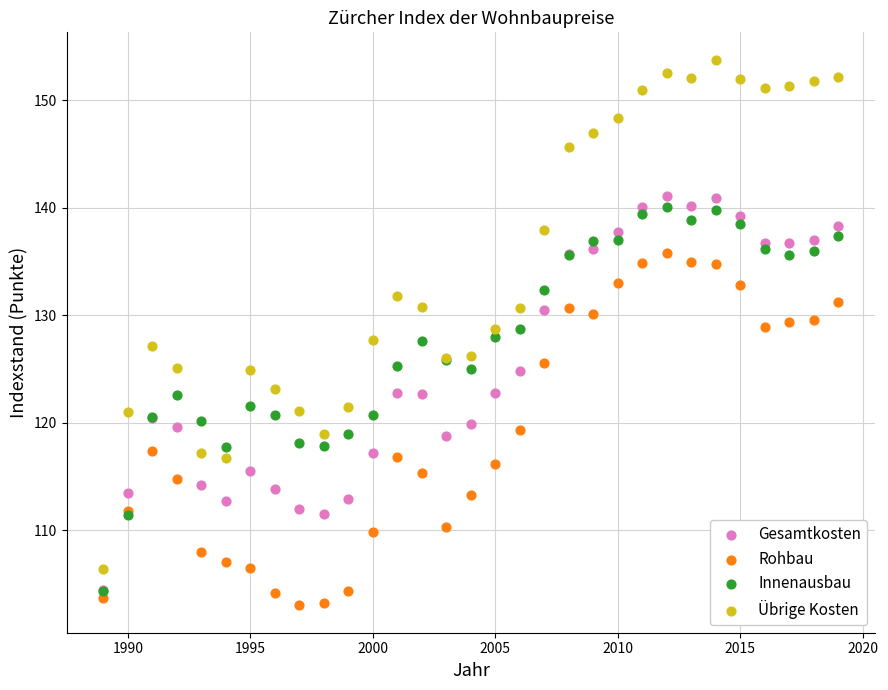

What are all the series names shown in the legend?

Gesamtkosten, Rohbau, Innenausbau, Übrige Kosten